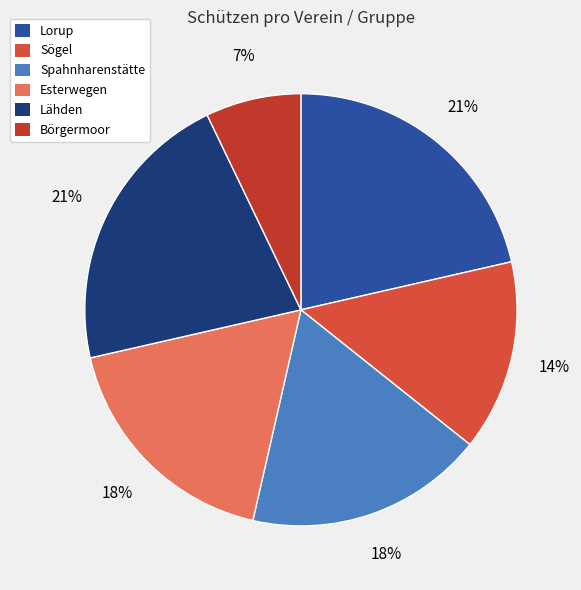

Count the number of slices in the pie.

6